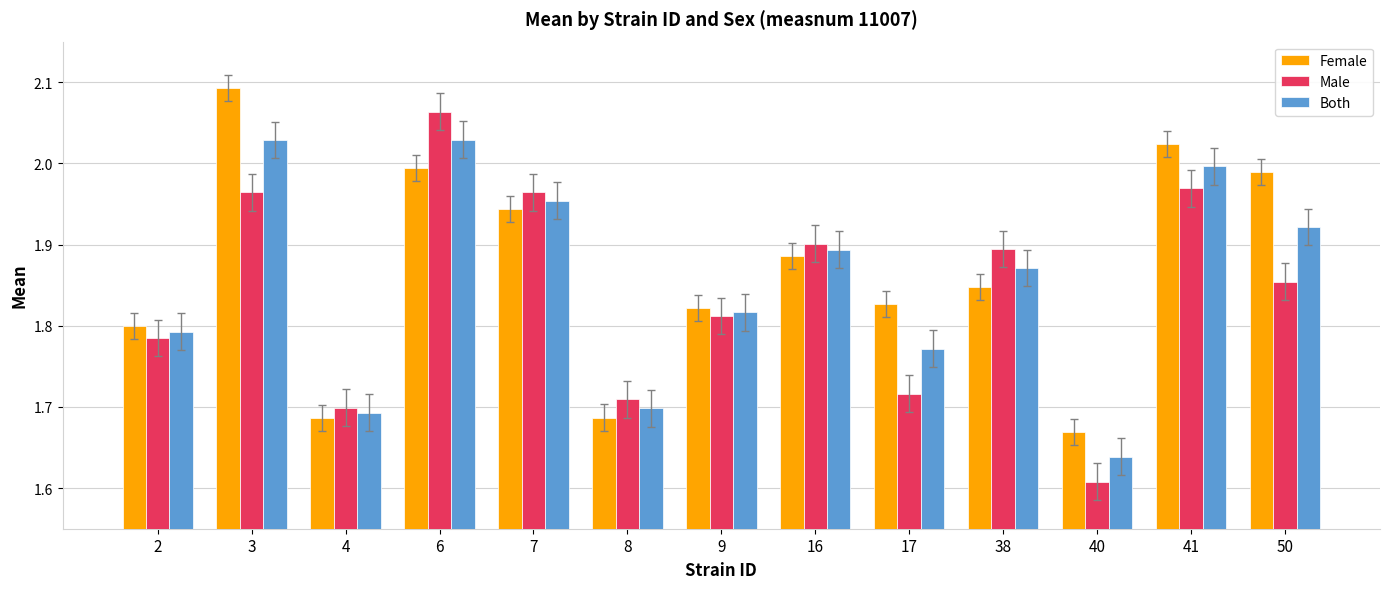

Where is Male nearest to the value 1?

40